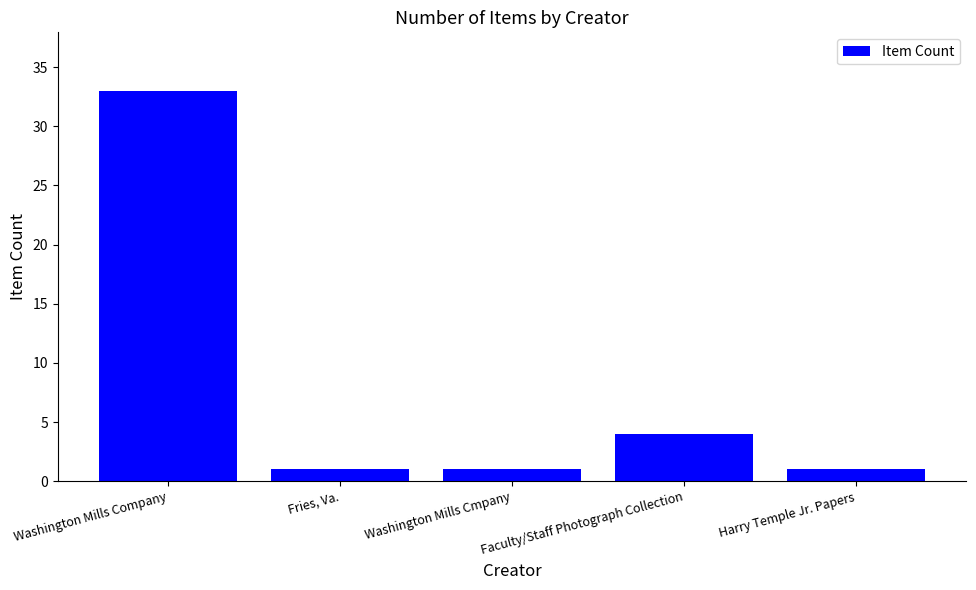

Which label corresponds to the largest value in the chart?

Washington Mills Company